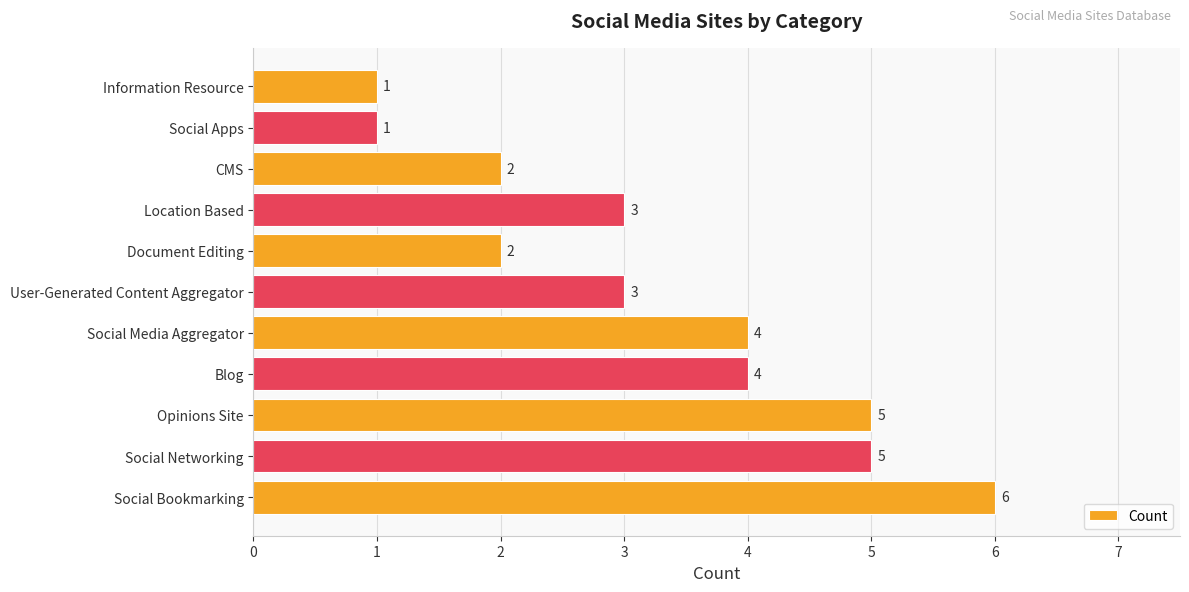

What is the maximum value shown in the chart?

6